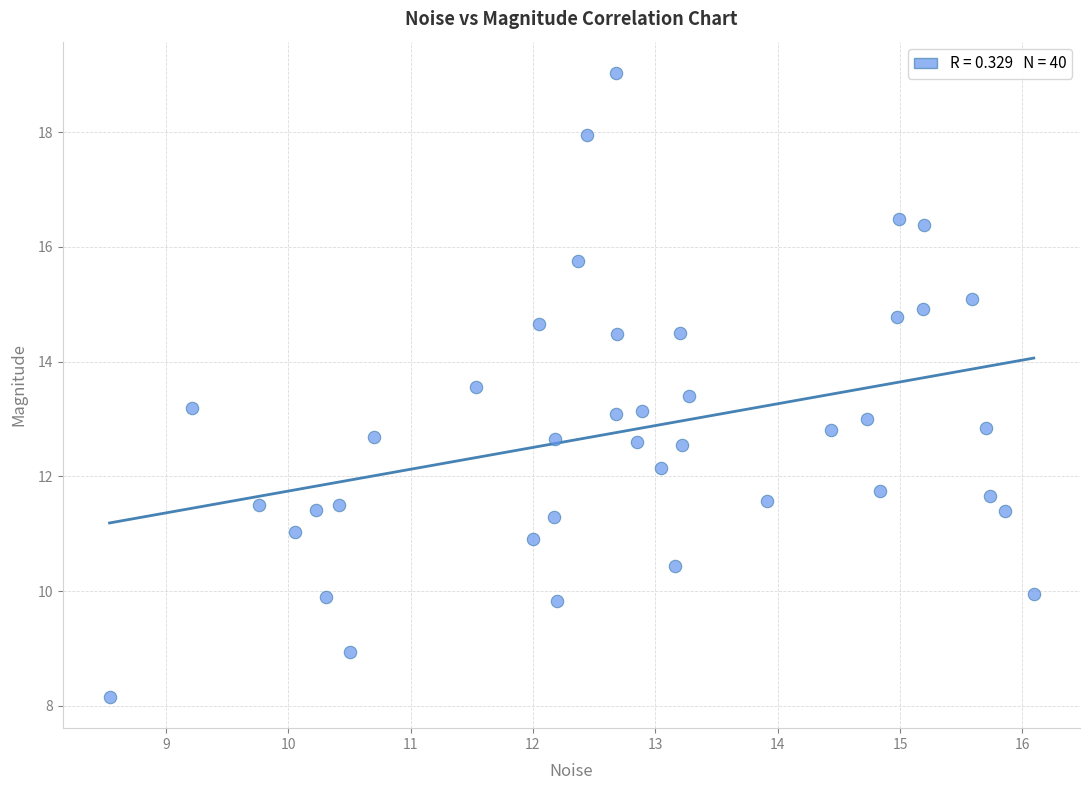

What is the range of Y values (max minus min)?

10.9